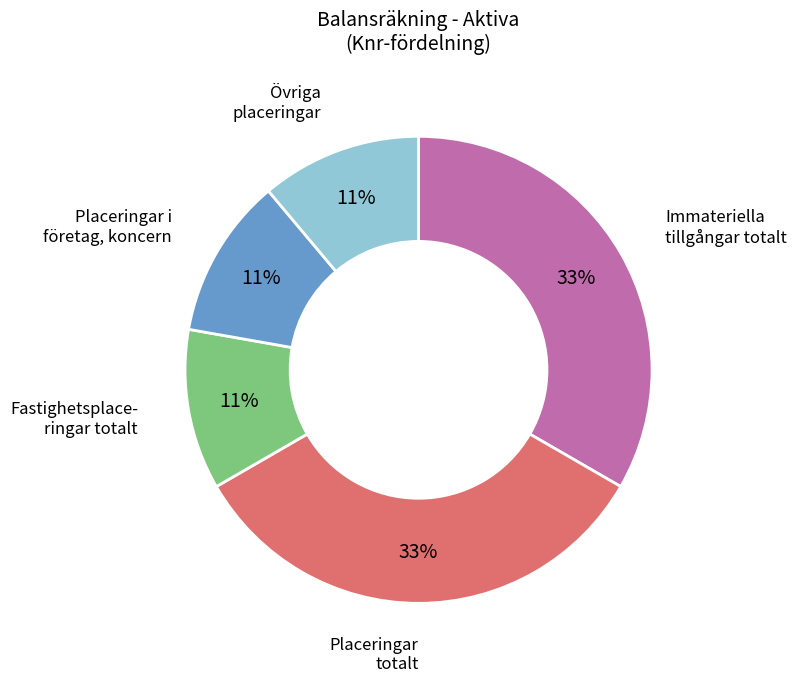

To the nearest percent, what is the difference between the largest and smallest slice percentages?

22%